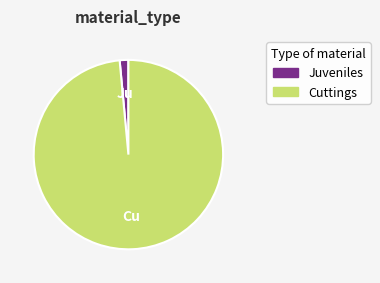

How many segments does this pie chart have?

2